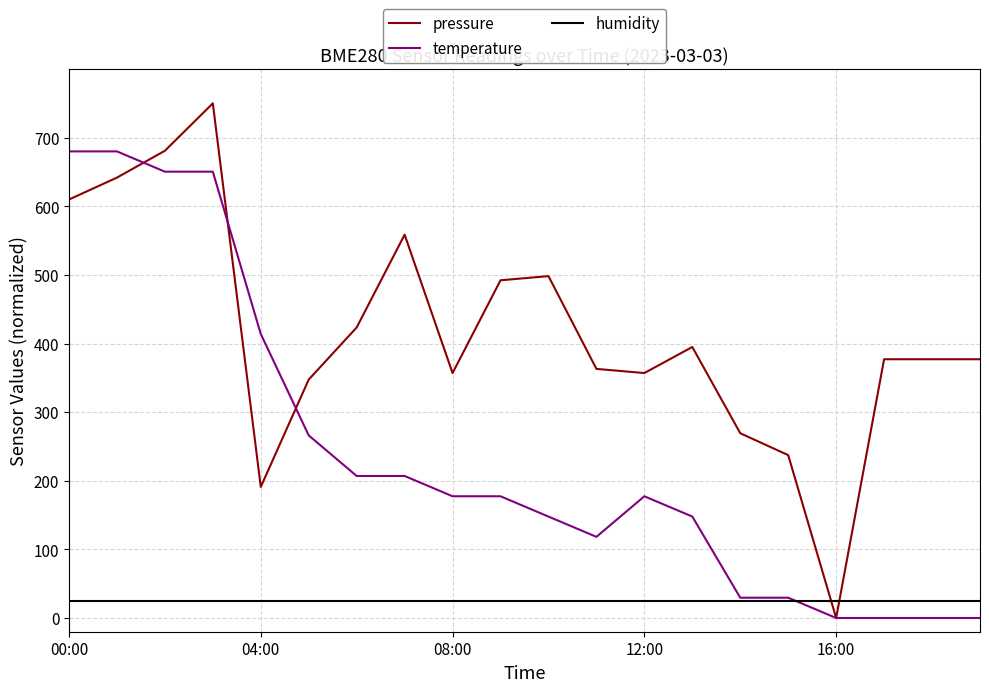

Which series has the largest total across all categories?

pressure